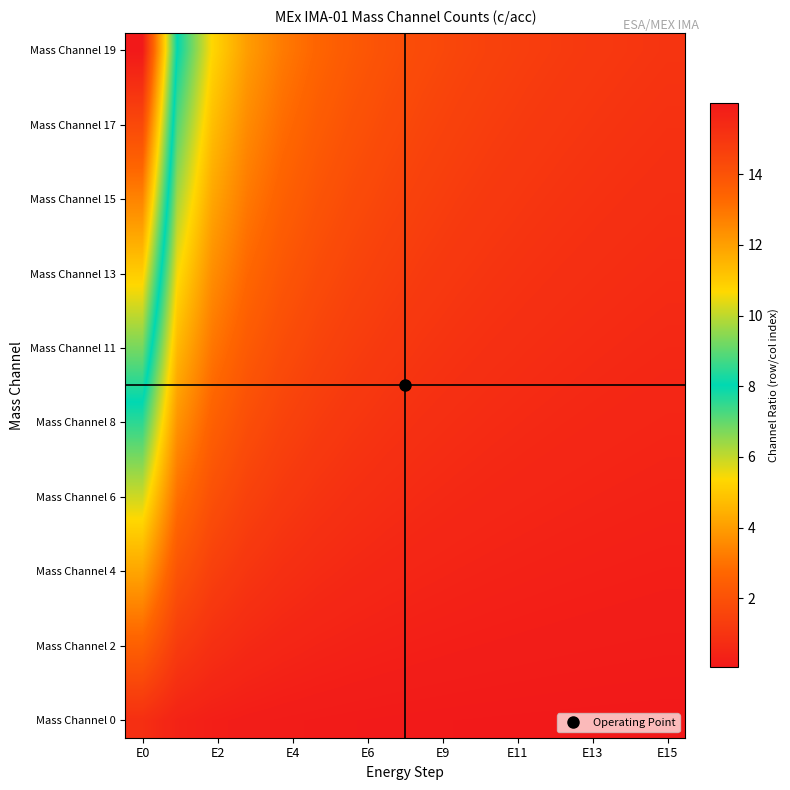

At how many categories does at least one series exceed 6?

2